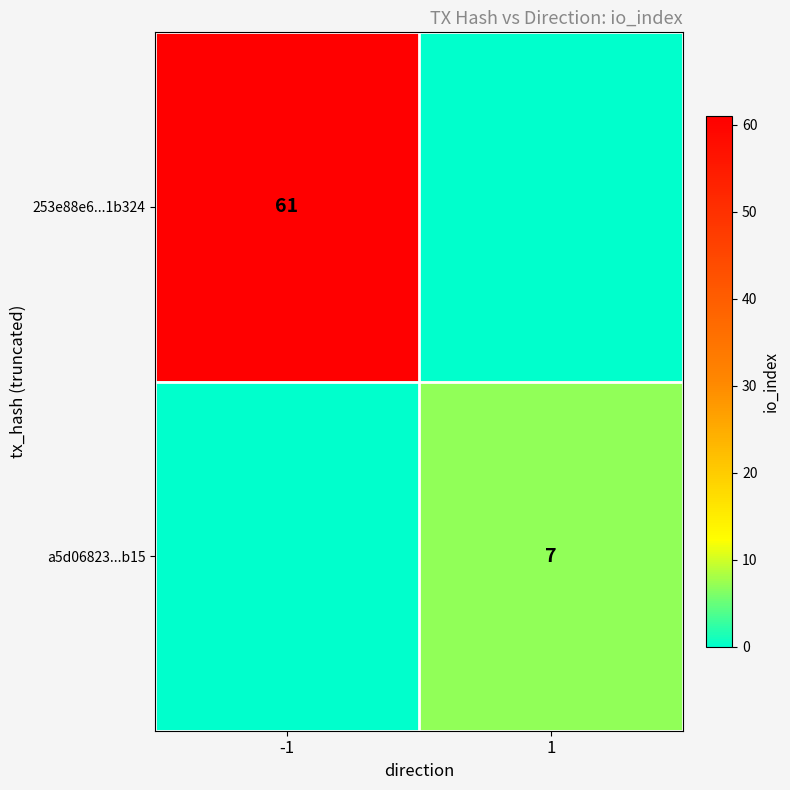

What is the greatest value displayed?

61